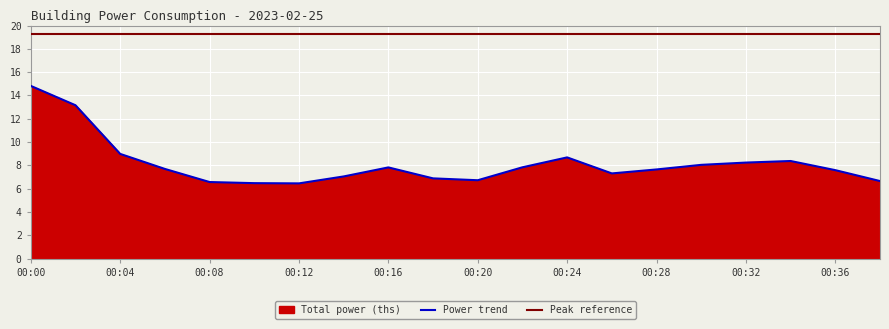

Is it true that the value at 01:00 is 6.8?

False